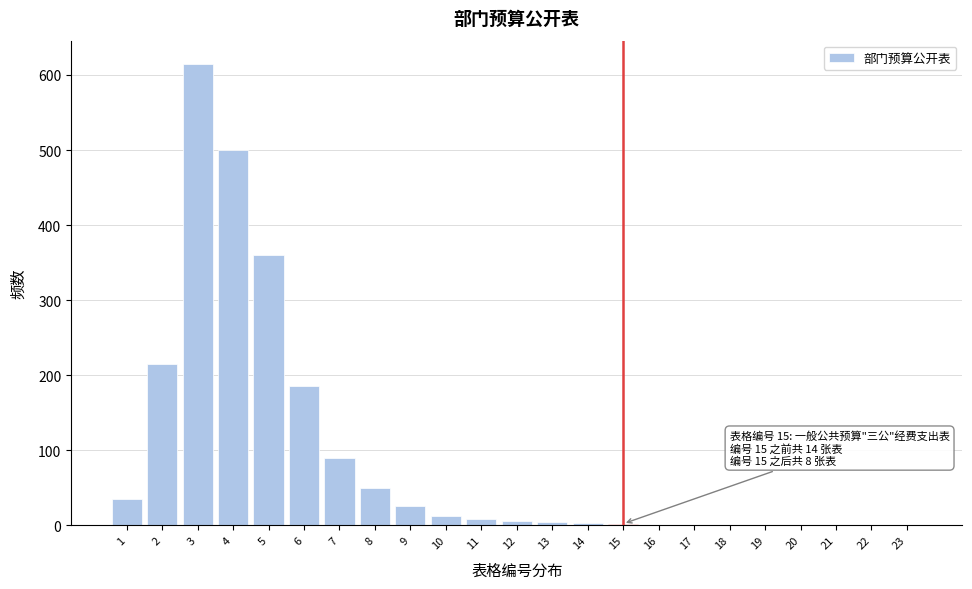

The chart shows a value of 1 at 20. True or false?

True